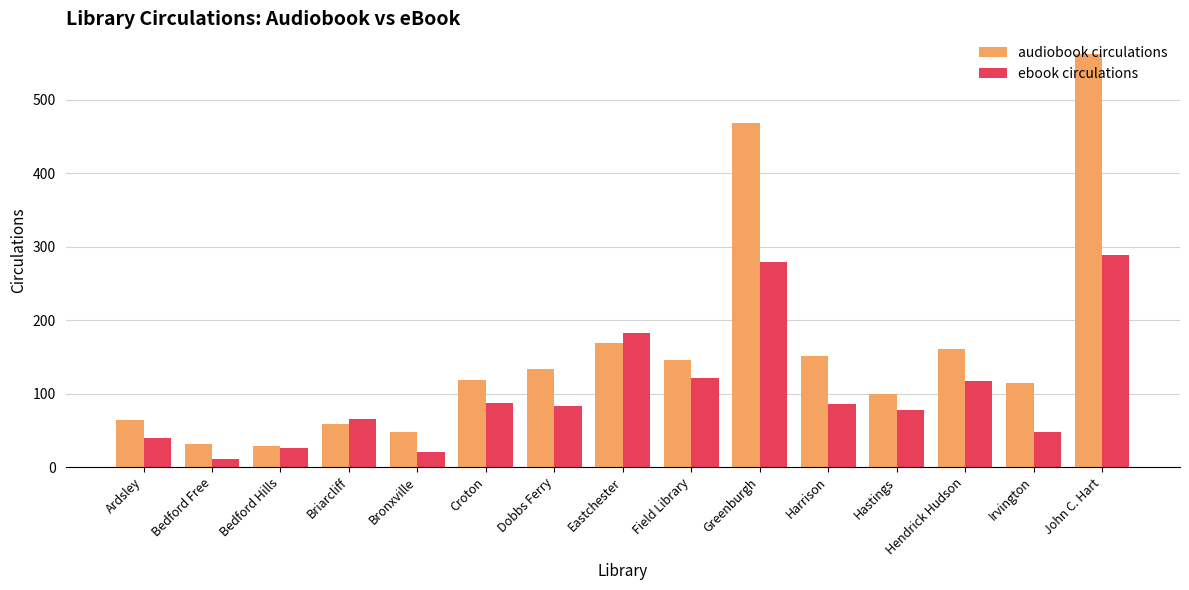

What is the average value of the audiobook circulations series?

157